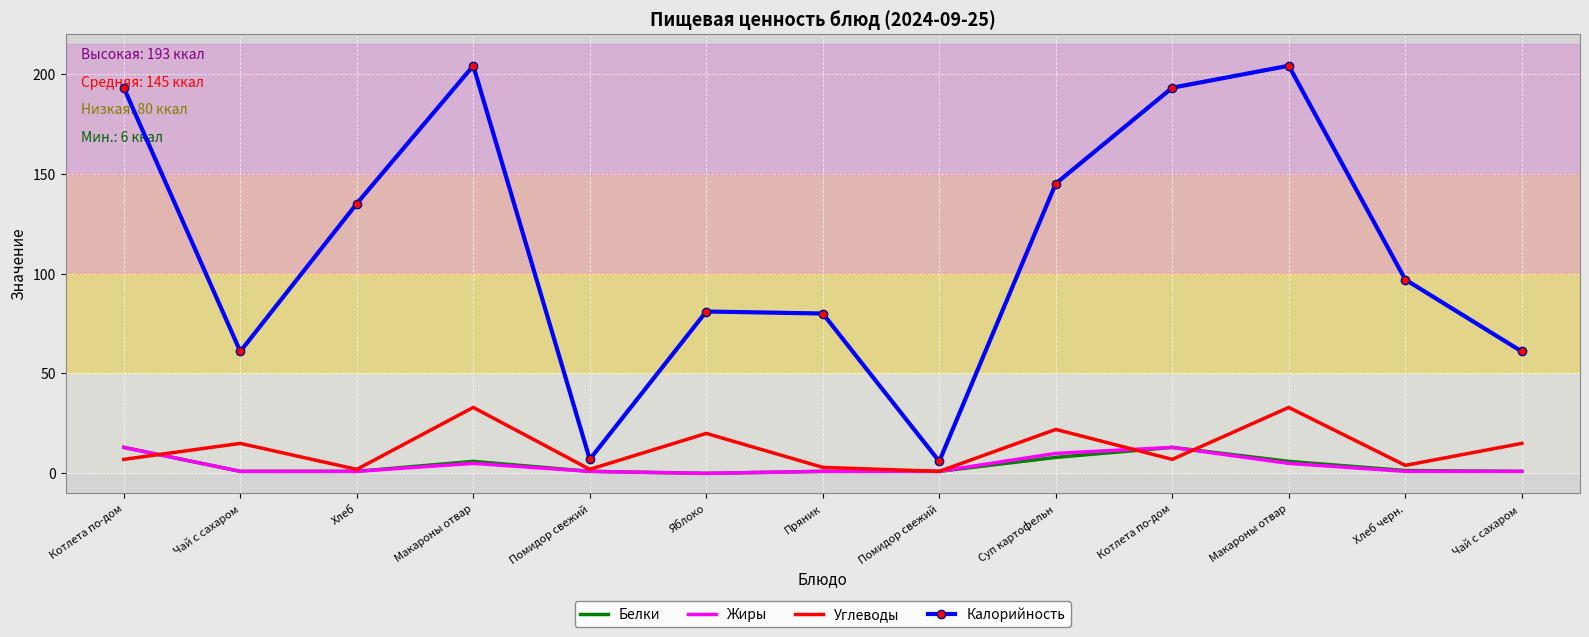

True or false: Белки and Калорийность intersect in this chart.

False